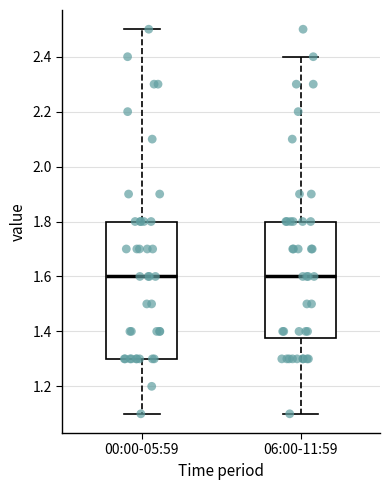

Comparing the boxes themselves (not the whiskers), which one is the tallest?

00:00-05:59